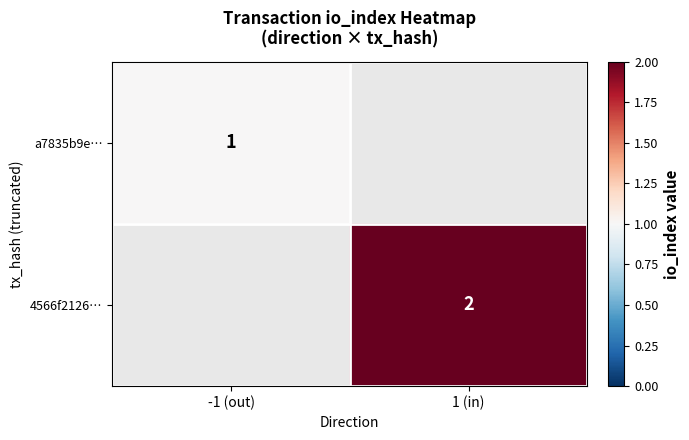

True or false: 4566f2126… has a value of 2 at 1 (in).

True